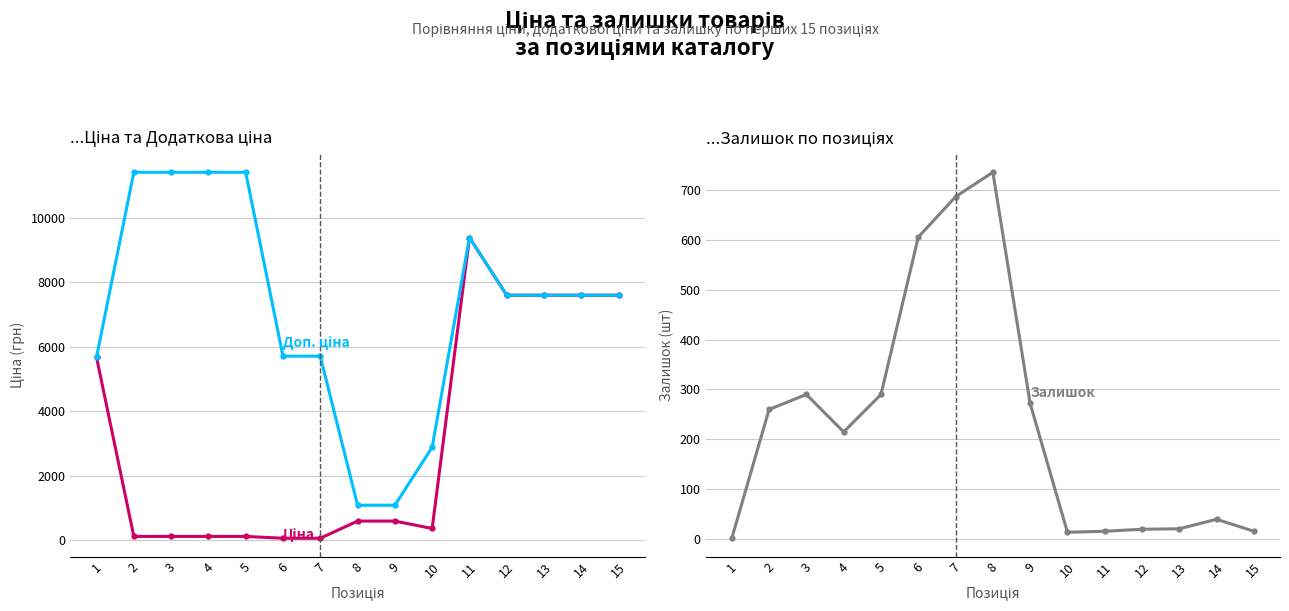

Which has a higher value, 1 or 4?

1